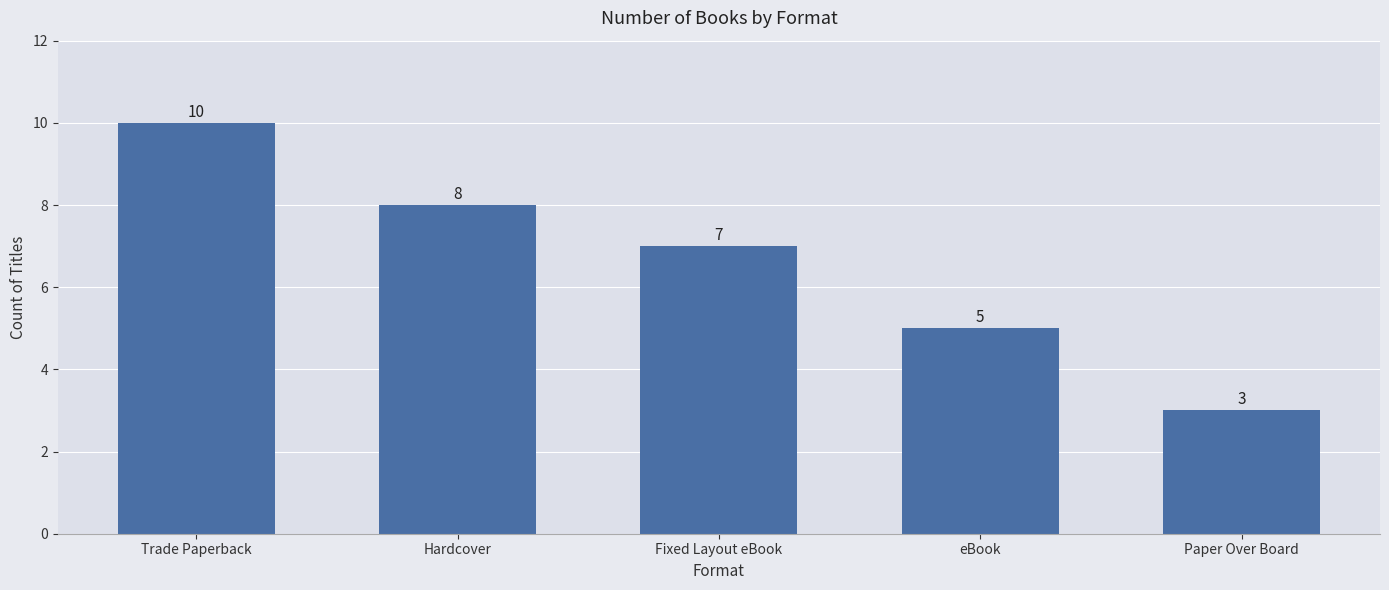

How many series are shown in this chart?

1